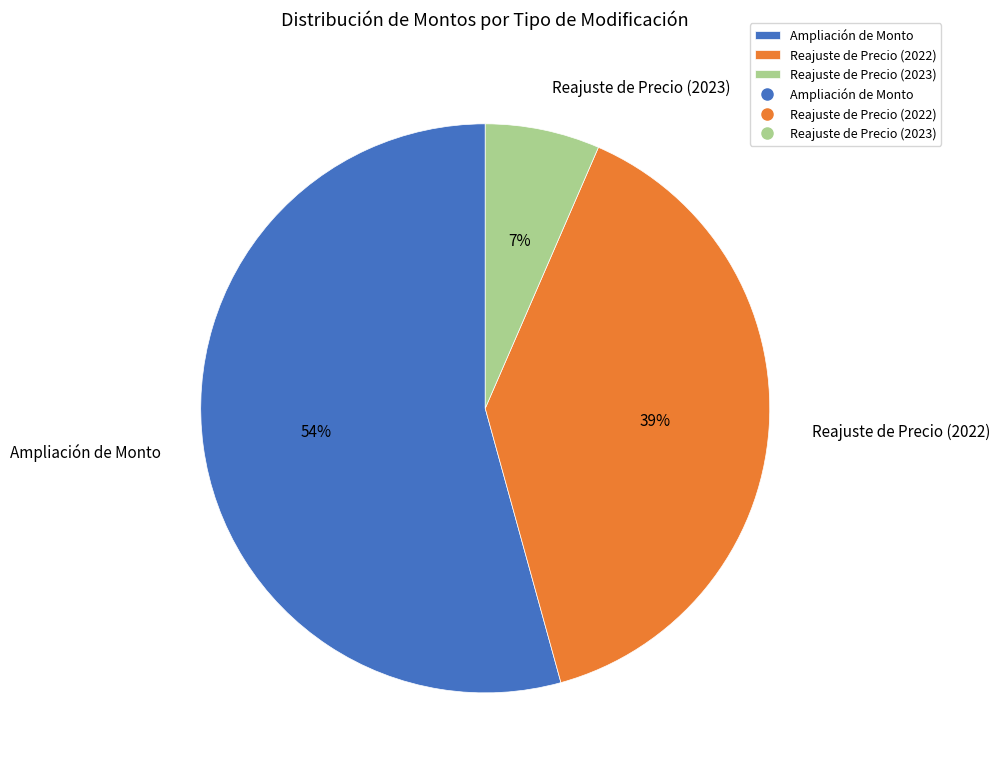

Rank the categories by value from lowest to highest.

Reajuste de Precio (2023), Reajuste de Precio (2022), Ampliación de Monto